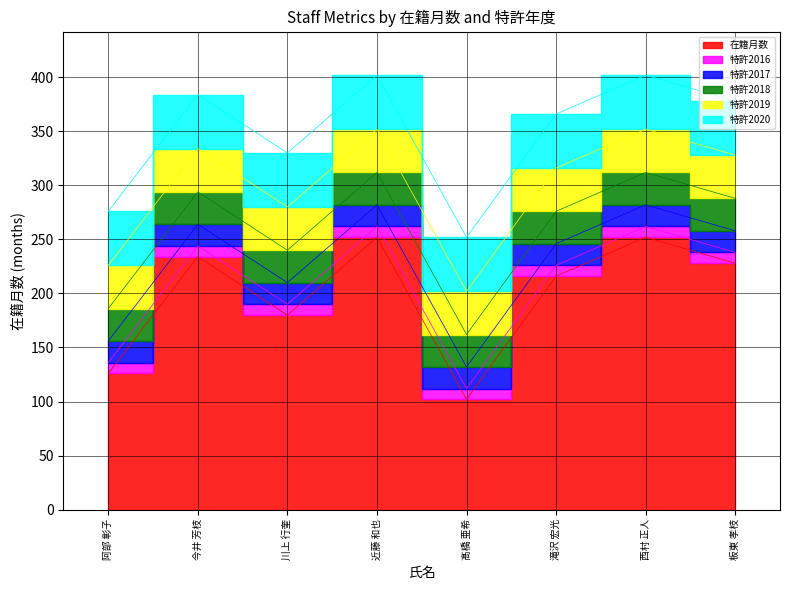

True or false: 特許2016 and 特許2017 intersect in this chart.

False